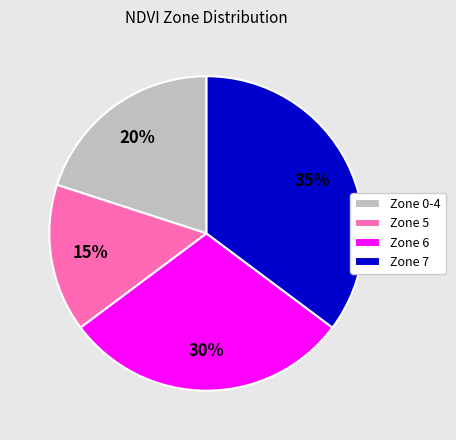

Do Zone 5 and Zone 0-4 together represent more than half of the pie?

No